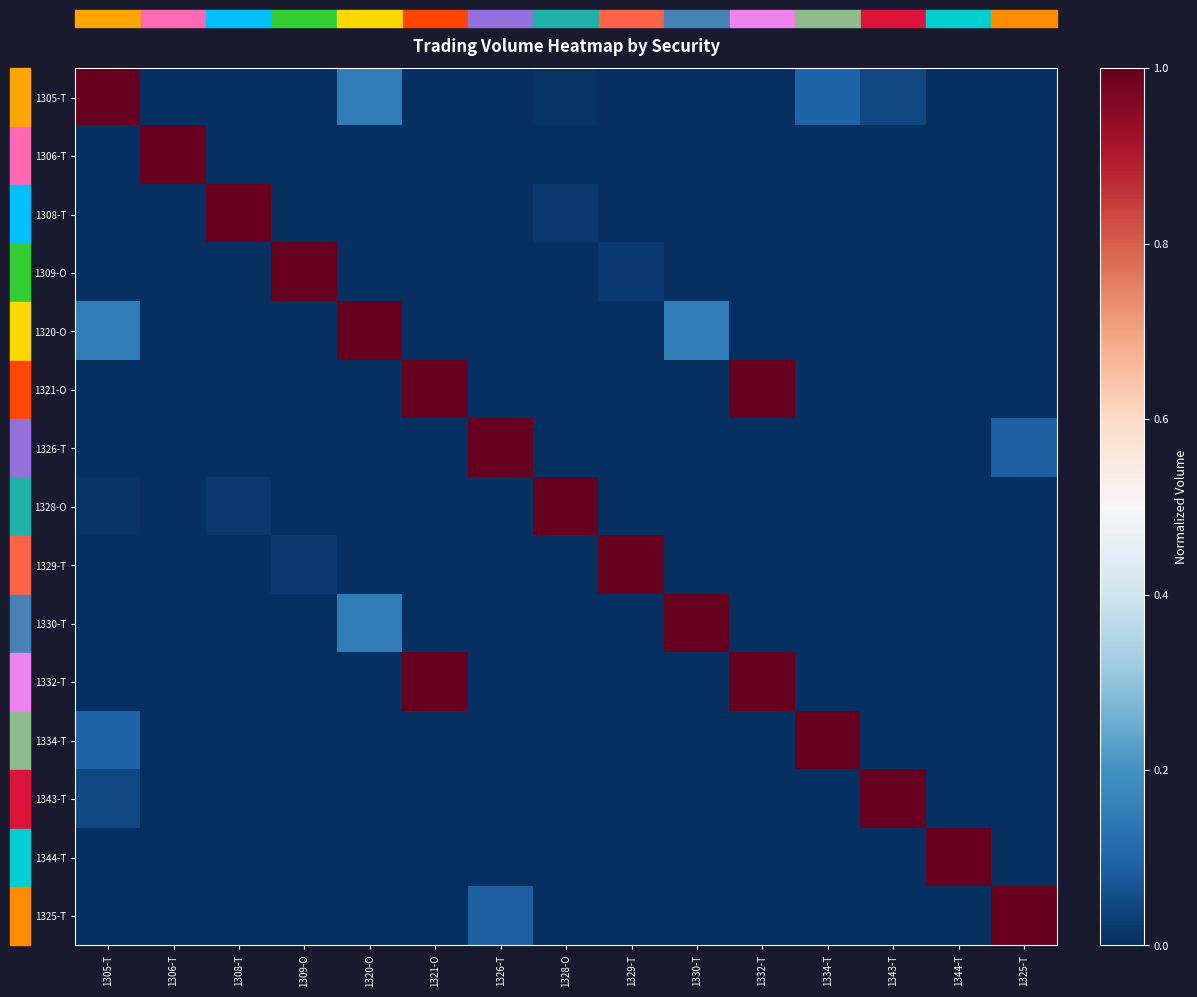

Which label corresponds to the smallest value in the chart?

1306-T